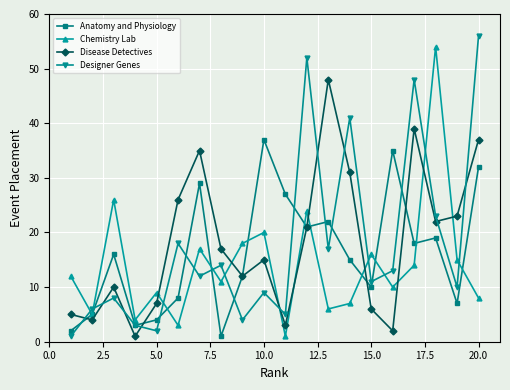

How many categories are shown in the chart?

20